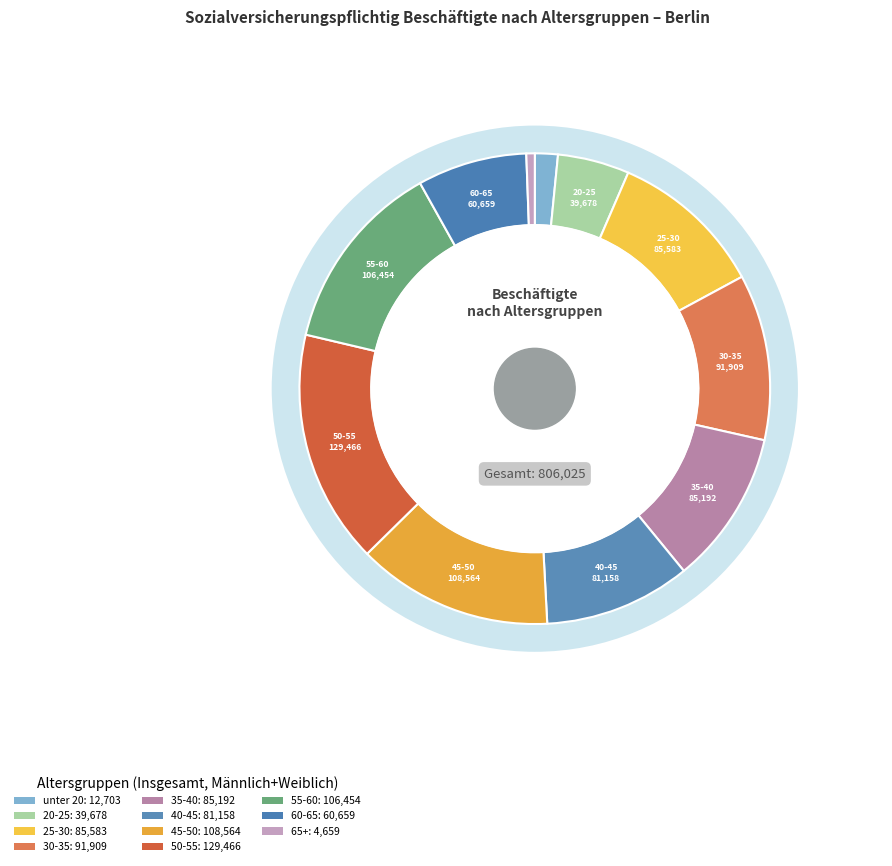

Is 20-25 the majority of the pie?

No